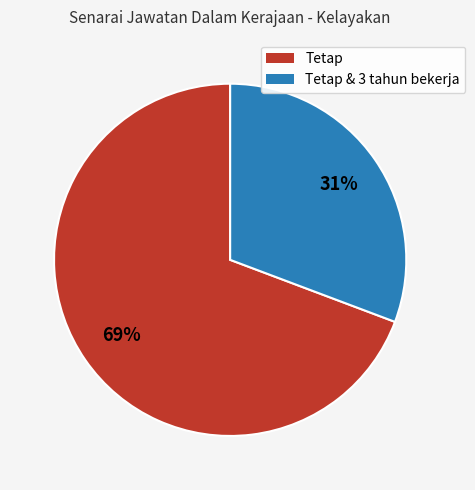

Count the number of slices in the pie.

2